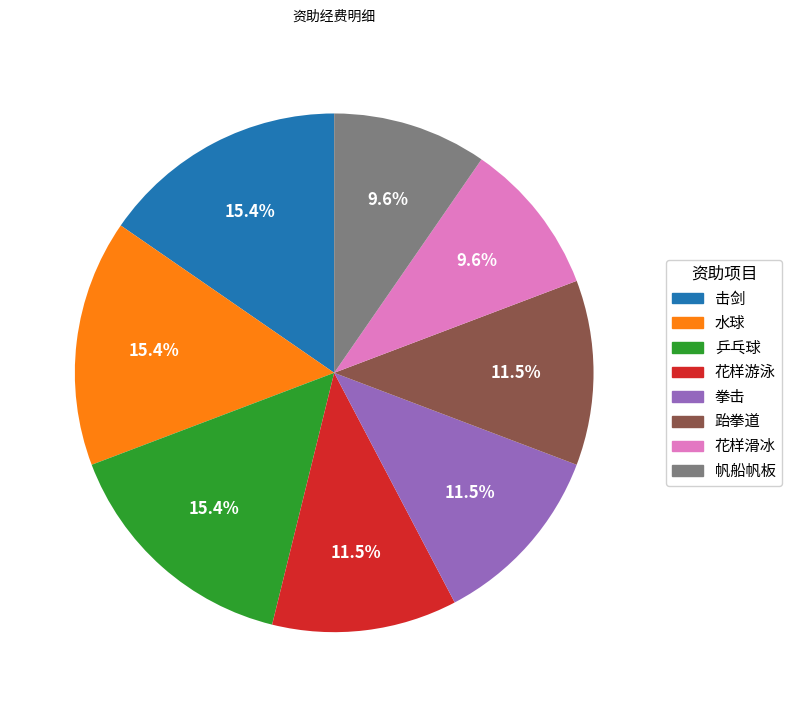

To the nearest percent, what is the difference between the largest and smallest slice percentages?

6%